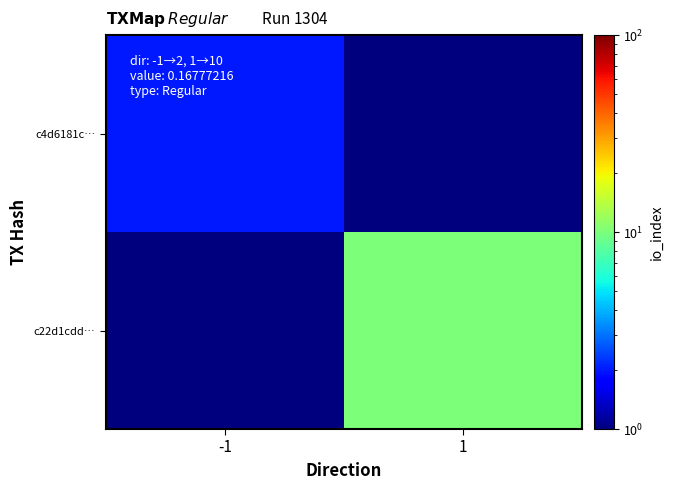

Between -1 and 1, which is larger?

-1